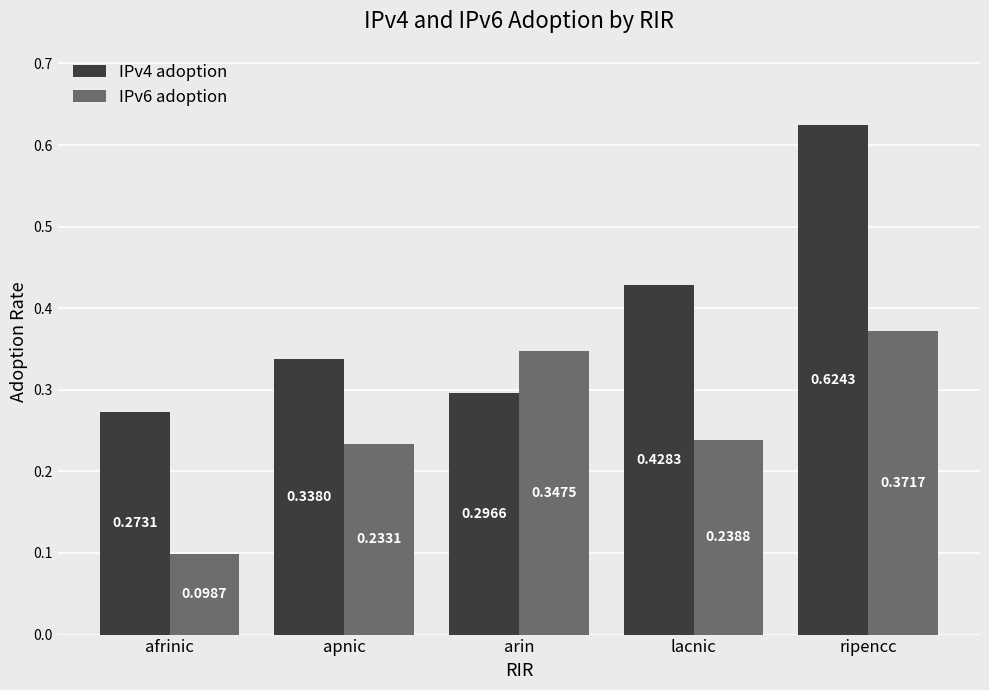

What is the sum of all IPv4 adoption values?

2.0